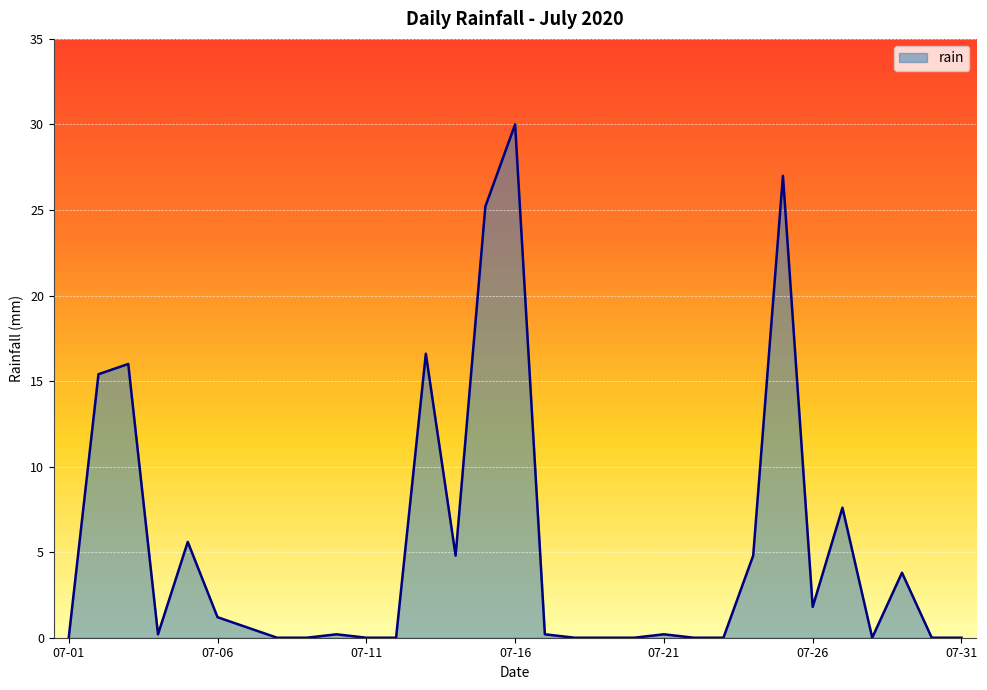

What is the difference between the maximum and minimum values?

30.0